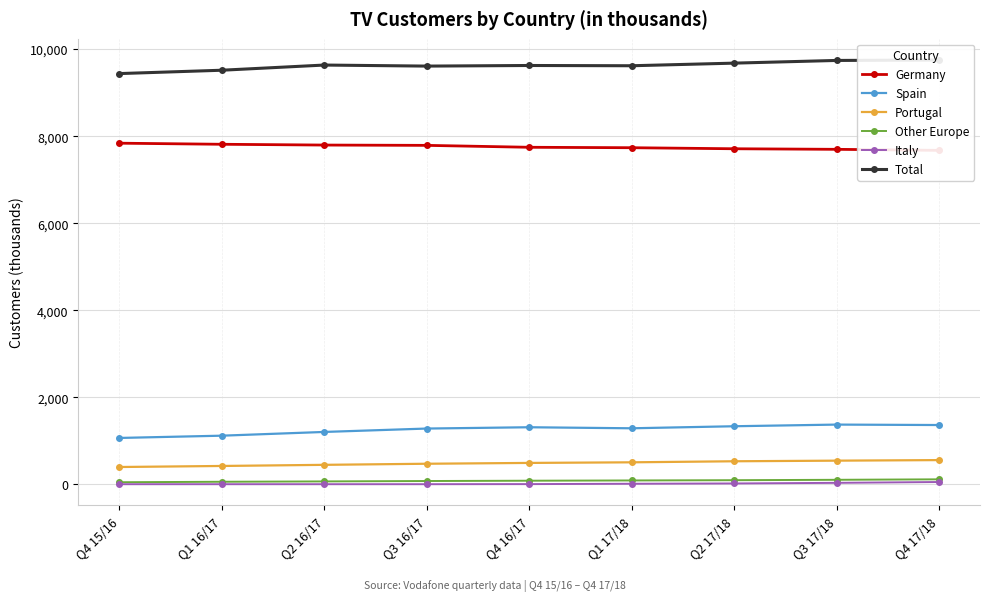

What is the label of the 7th point from the right?

Q2 16/17